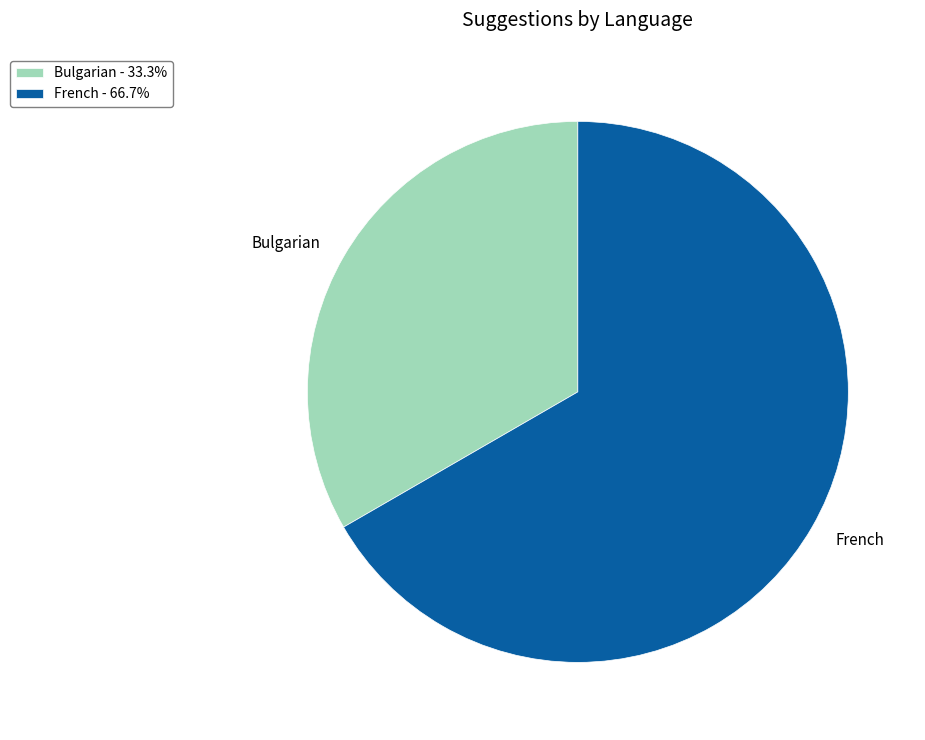

How many segments does this pie chart have?

2